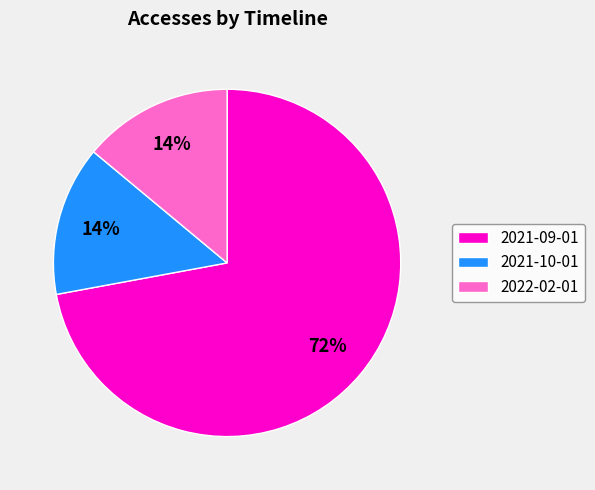

What is the majority slice?

2021-09-01